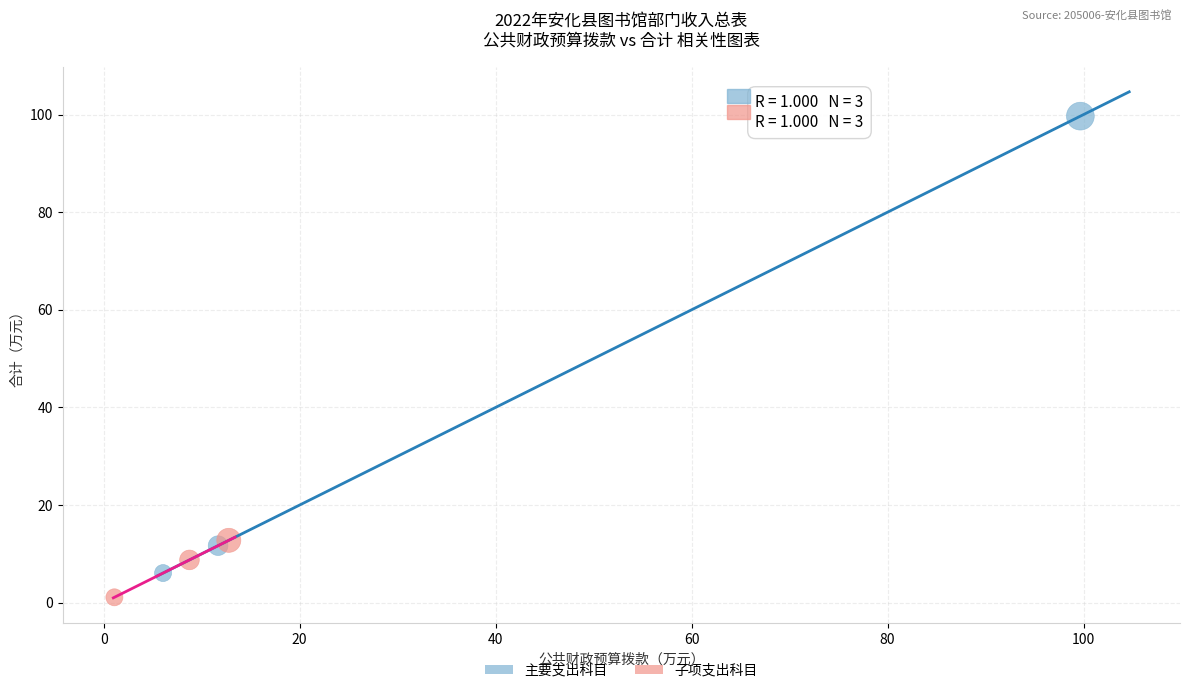

What are all the series names shown in the legend?

主要支出科目, 子项支出科目